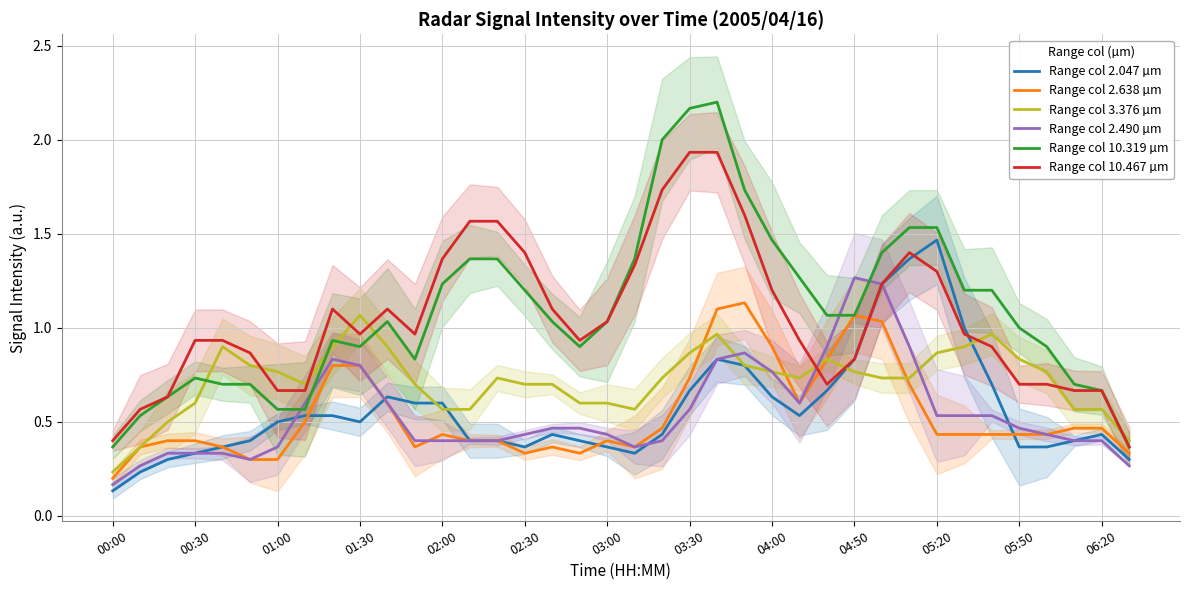

Is it true that Range col 10.467 µm equals 0.7 at 00:00?

False